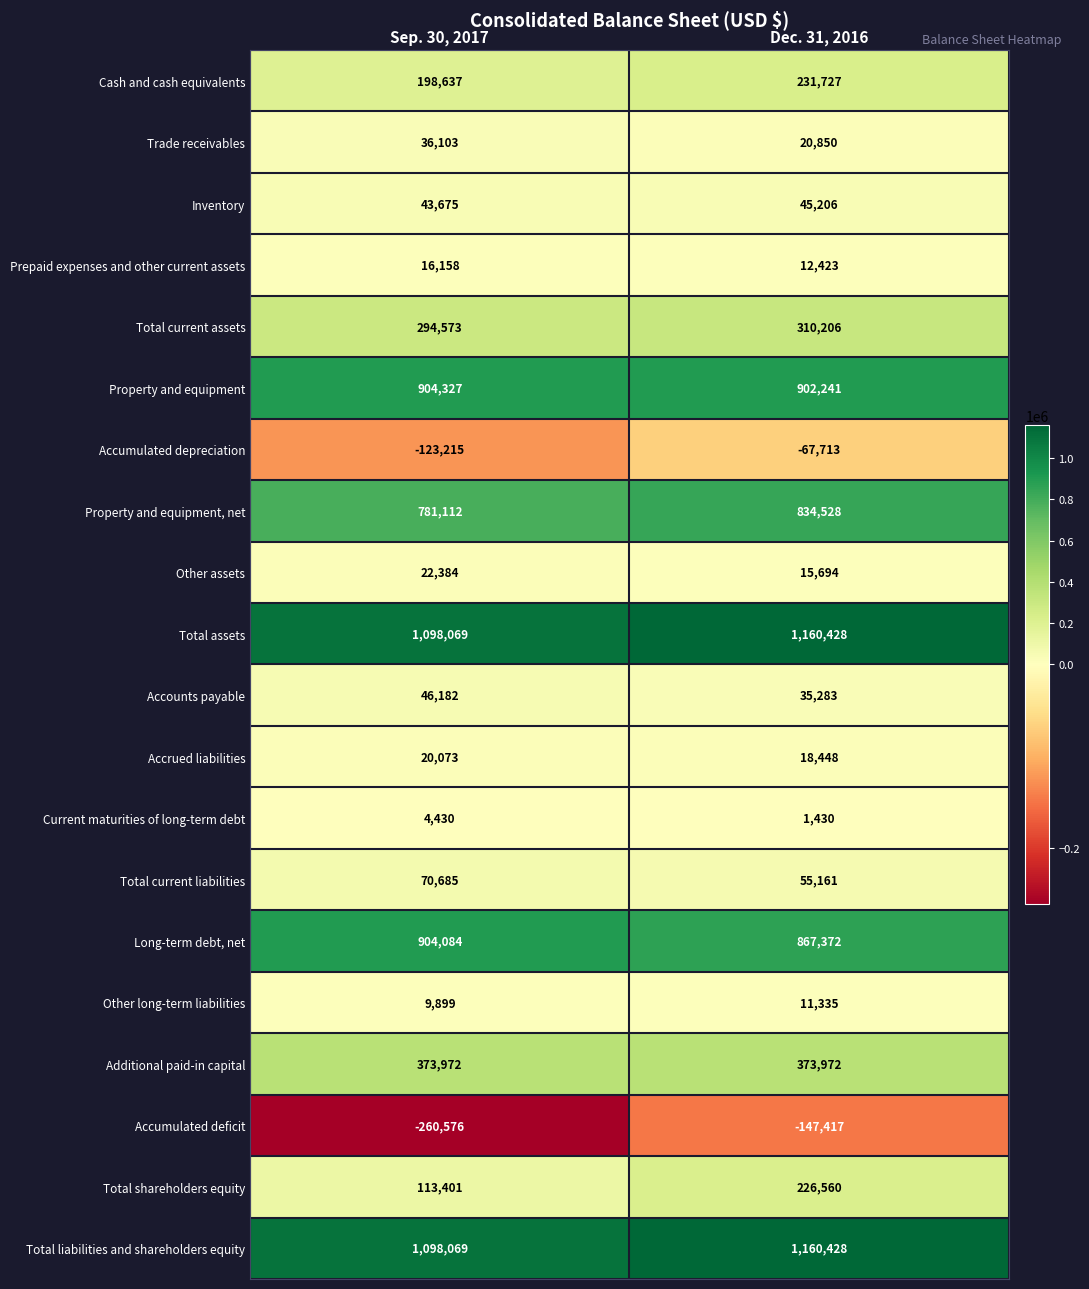

What is the minimum value for Total shareholders equity?

113401